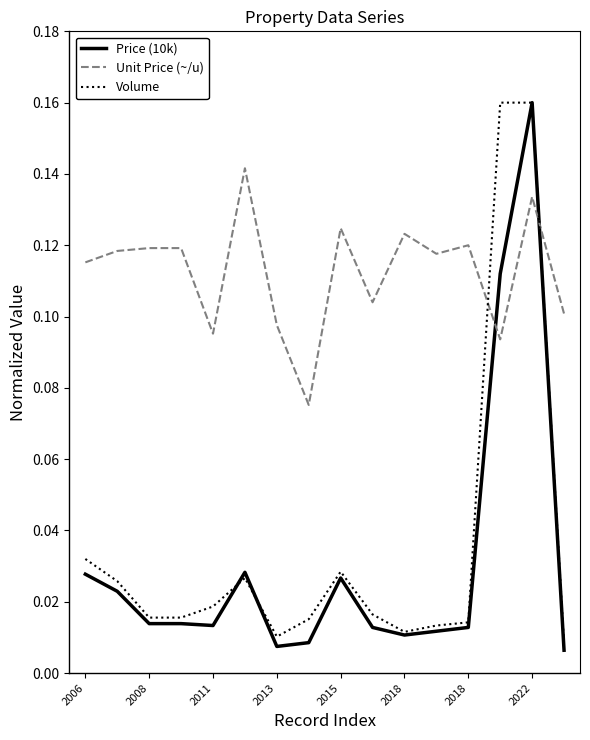

Which series has the largest total across all categories?

Unit Price (~/u)